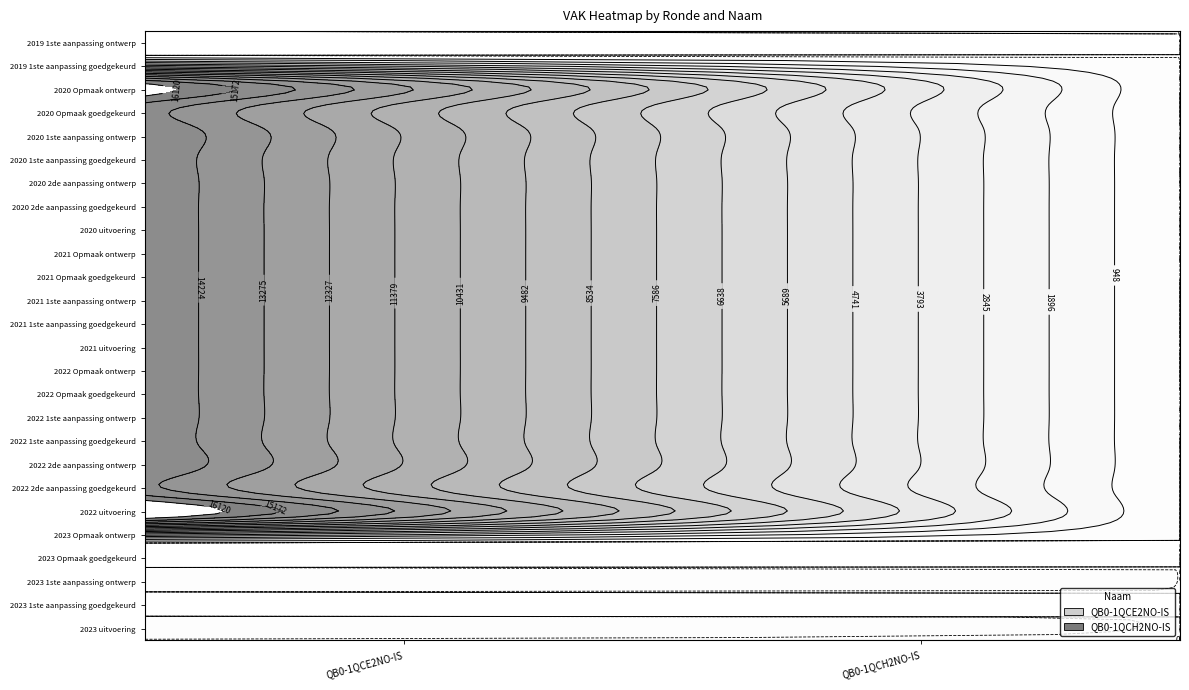

True or false: QB0-1QCE2NO-IS has a value of 24490 at 2021 1ste aanpassing ontwerp.

False